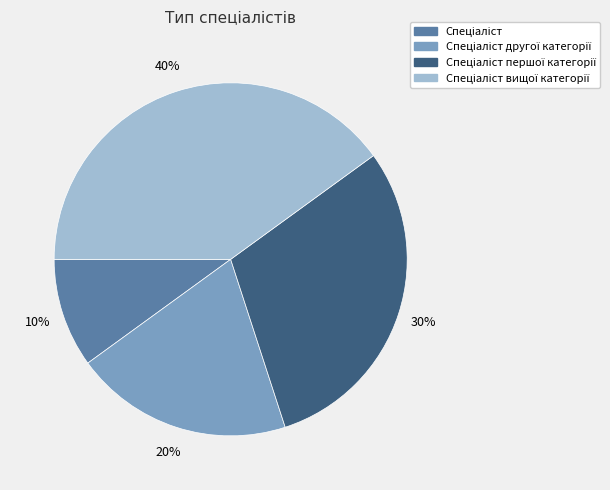

Does any single category account for the majority?

No